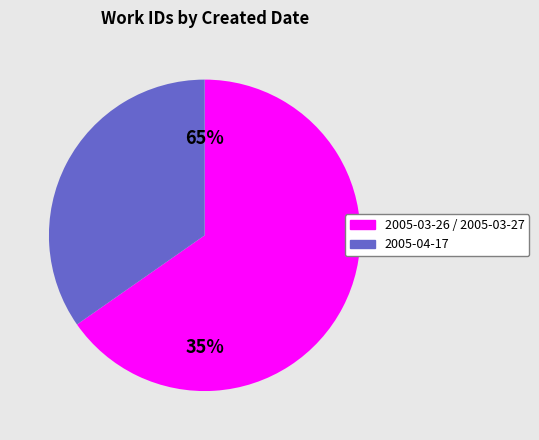

Does 2005-03-27 represent more than half of the total?

No